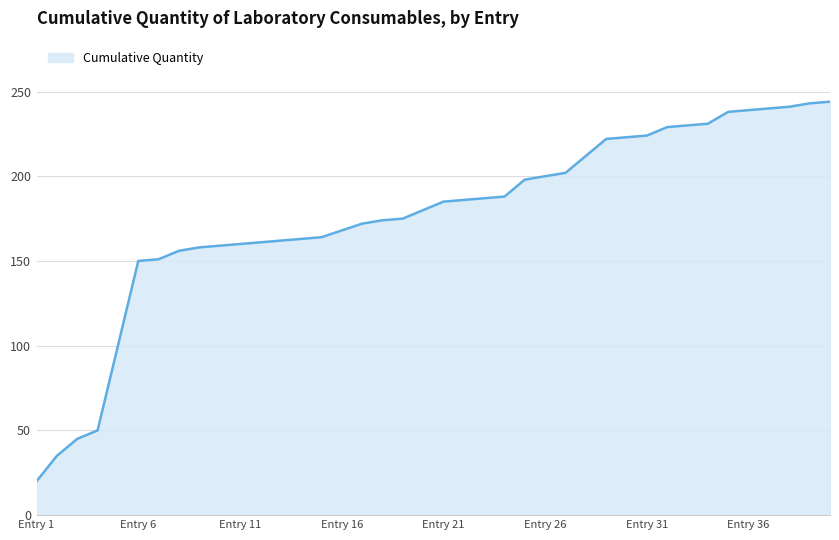

How many lines are shown in the chart?

1